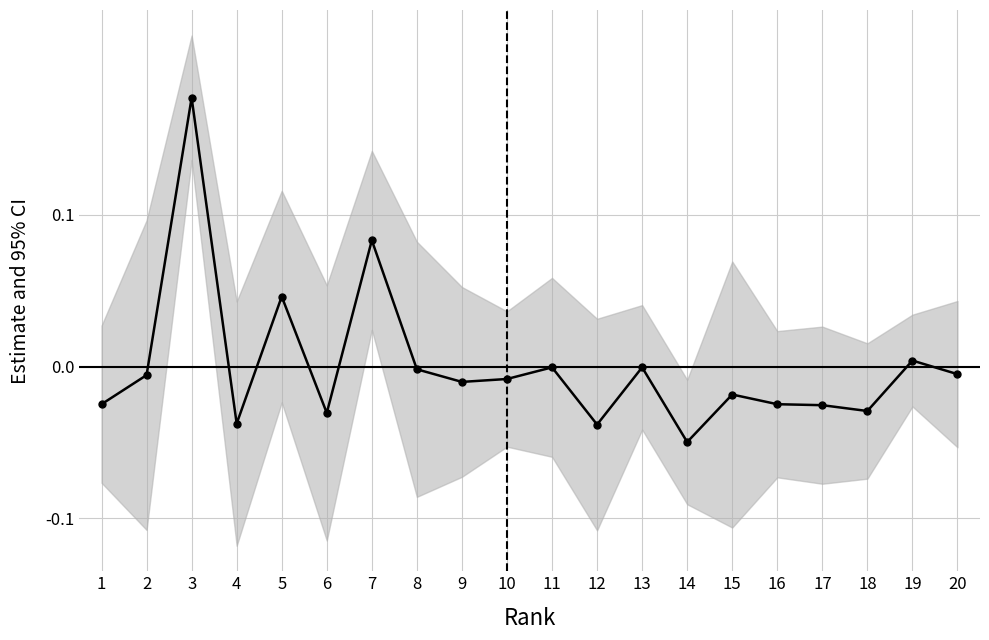

Reading left to right, list all the values displayed in this chart.

-0.0	-0.0	0.2	-0.0	0.0	-0.0	0.1	-0.0	-0.0	-0.0	-0.0	-0.0	-0.0	-0.0	-0.0	-0.0	-0.0	-0.0	0.0	-0.0